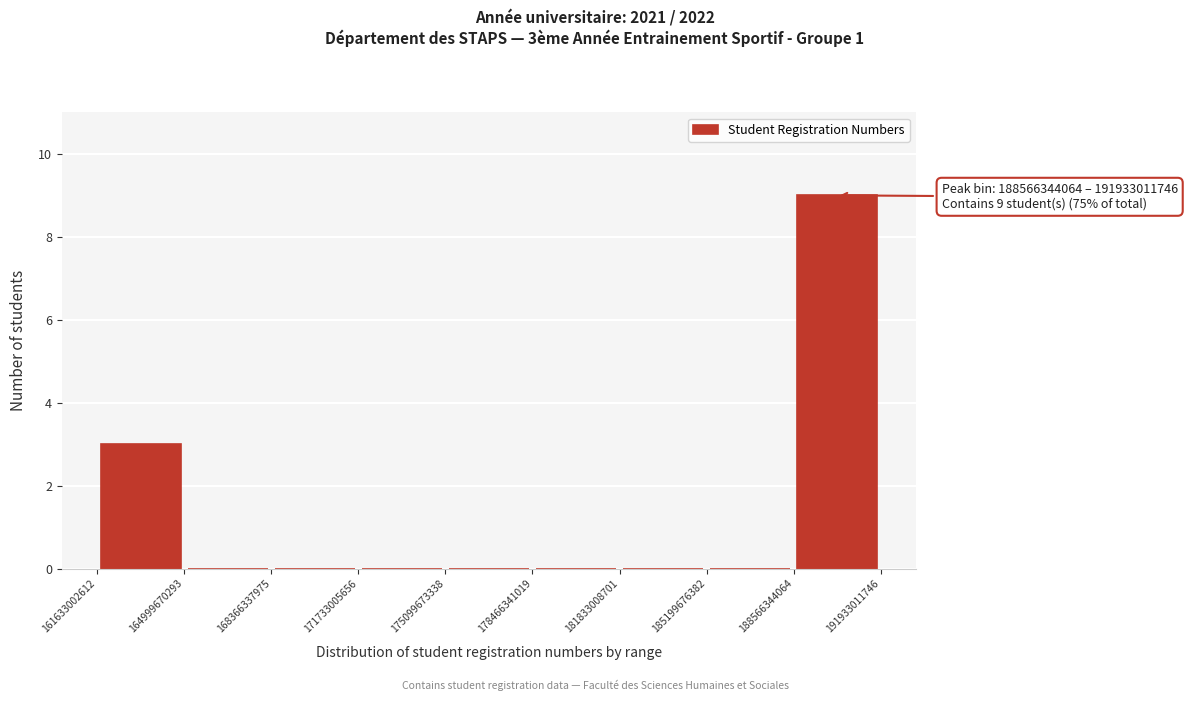

Which range on the x-axis has the tallest bar?

188566344064 to 191933011746